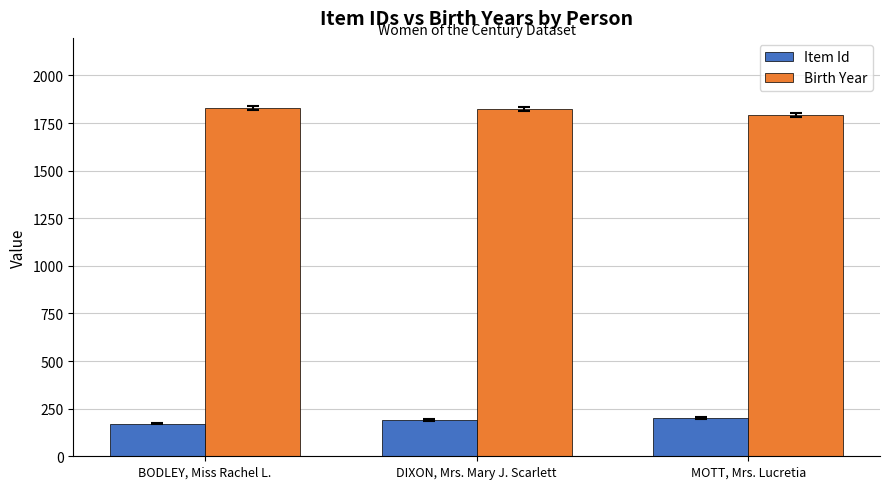

The value of Item Id at BODLEY, Miss Rachel L. is 257. True or false?

False